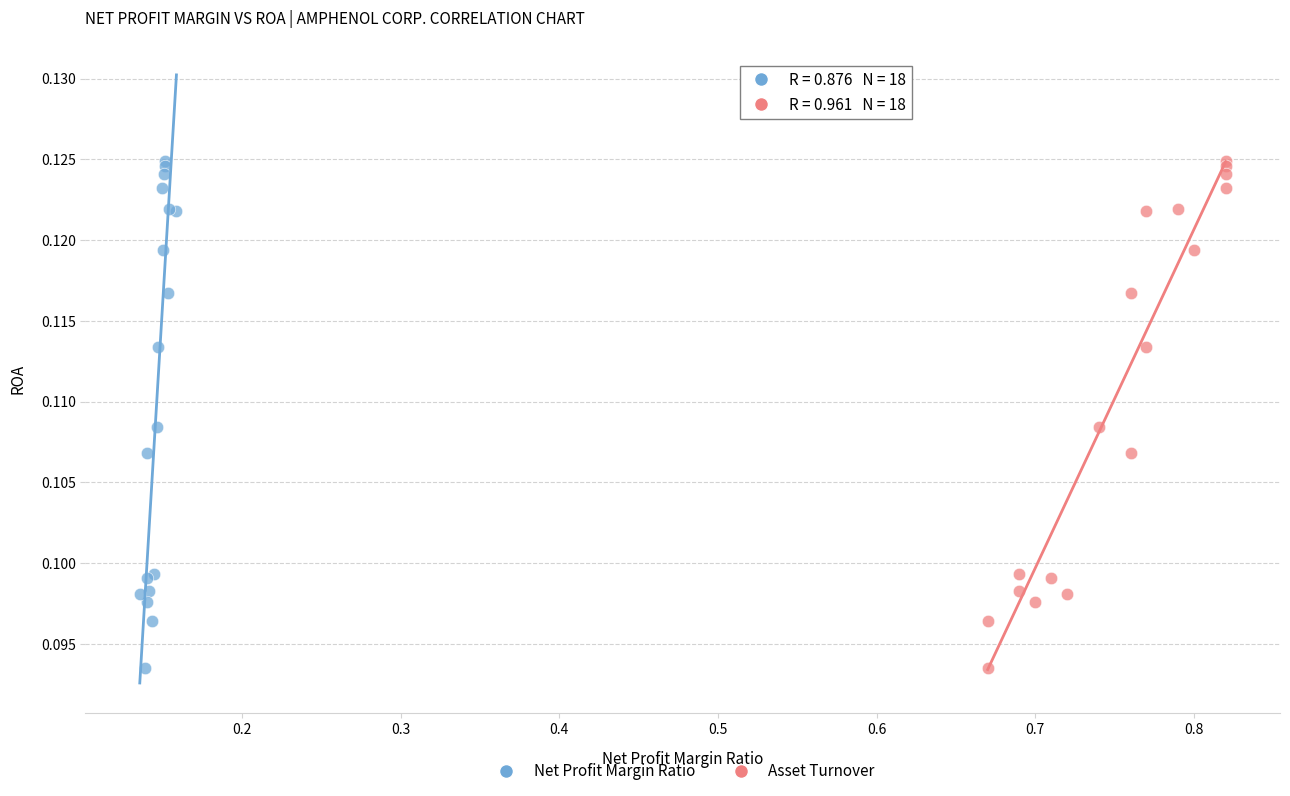

What are all the series names shown in the legend?

Net Profit Margin Ratio, Asset Turnover